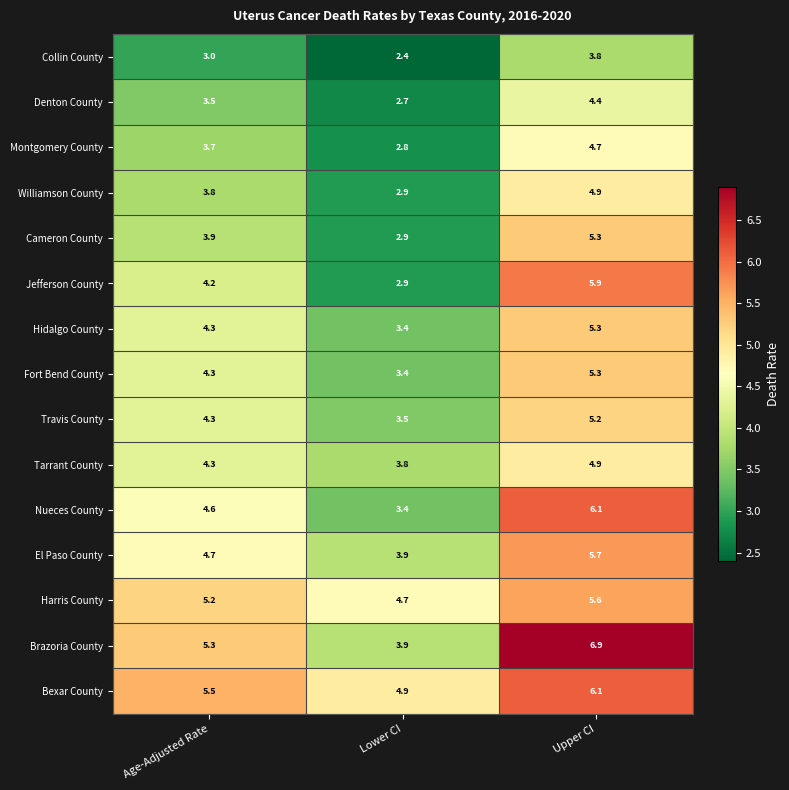

At how many categories does at least one series exceed 3?

3